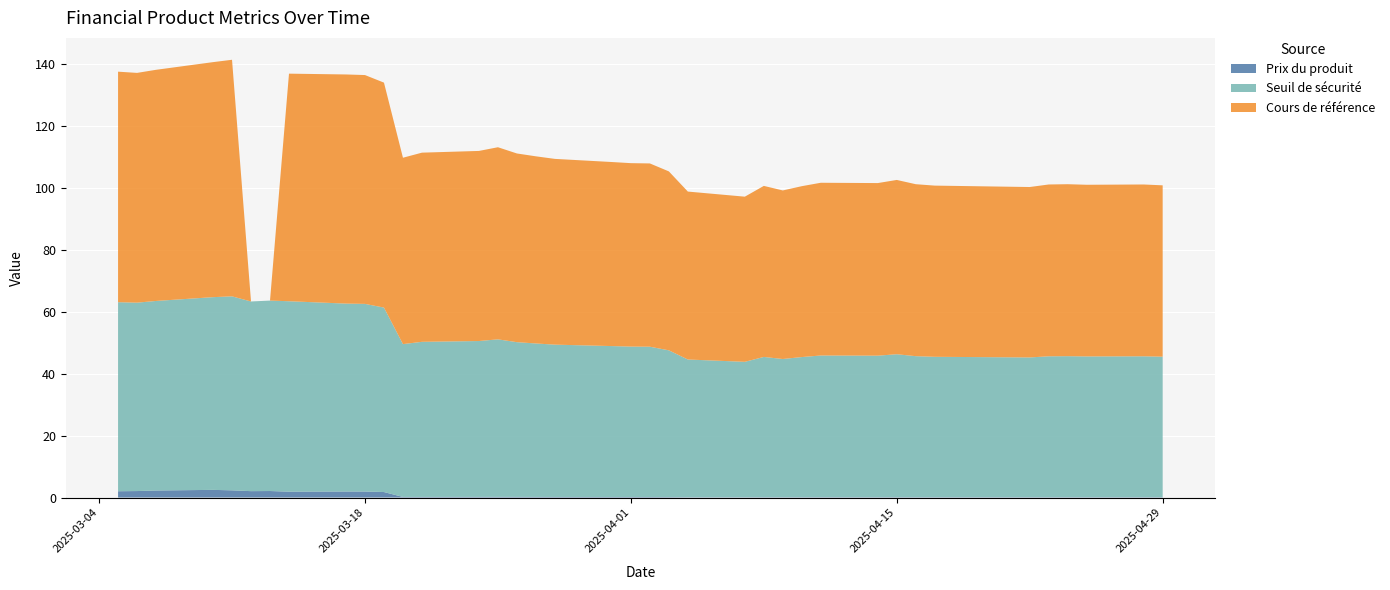

Reading left to right, transcribe all the data shown in this chart.

Seuil de securite: 2025-04-29=45.3	2025-04-28=45.5	2025-04-25=45.4	2025-04-24=45.5	2025-04-23=45.5	2025-04-22=45.1	2025-04-17=45.3	2025-04-16=45.5	2025-04-15=46.1	2025-04-14=45.7	2025-04-11=45.7	2025-04-10=45.2	2025-04-09=44.6	2025-04-08=45.3	2025-04-07=43.7	2025-04-04=44.4	2025-04-03=47.4	2025-04-02=48.5	2025-04-01=48.5	2025-03-31=48.7	2025-03-28=49.2	2025-03-27=49.5	2025-03-26=49.9	2025-03-25=50.8	2025-03-24=50.3	2025-03-21=50.1	2025-03-20=49.3	2025-03-19=59.5	2025-03-18=60.6	2025-03-17=60.6	2025-03-14=61.5	2025-03-13=61.5	2025-03-12=61.2	2025-03-11=62.6	2025-03-10=62.2	2025-03-07=61.2	2025-03-06=60.8	2025-03-05=61.0
Prix du produit: 2025-04-29=0.1	2025-04-28=0.1	2025-04-25=0.1	2025-04-24=0.1	2025-04-23=0.1	2025-04-22=0.1	2025-04-17=0.1	2025-04-16=0.1	2025-04-15=0.1	2025-04-14=0.1	2025-04-11=0.1	2025-04-10=0.1	2025-04-09=0.1	2025-04-08=0.1	2025-04-07=0.1	2025-04-04=0.1	2025-04-03=0.1	2025-04-02=0.2	2025-04-01=0.2	2025-03-31=0.2	2025-03-28=0.2	2025-03-27=0.2	2025-03-26=0.2	2025-03-25=0.2	2025-03-24=0.2	2025-03-21=0.2	2025-03-20=0.2	2025-03-19=1.8	2025-03-18=1.9	2025-03-17=1.9	2025-03-14=1.9	2025-03-13=2.1	2025-03-12=2.1	2025-03-11=2.3	2025-03-10=2.5	2025-03-07=2.3	2025-03-06=2.1	2025-03-05=2.0
Cours de reference: 2025-04-29=55.3	2025-04-28=55.5	2025-04-25=55.4	2025-04-24=55.5	2025-04-23=55.5	2025-04-22=55.0	2025-04-17=55.2	2025-04-16=55.5	2025-04-15=56.2	2025-04-14=55.7	2025-04-11=55.8	2025-04-10=55.1	2025-04-09=54.4	2025-04-08=55.2	2025-04-07=53.3	2025-04-04=54.2	2025-04-03=57.8	2025-04-02=59.1	2025-04-01=59.2	2025-03-31=59.4	2025-03-28=60.0	2025-03-27=60.4	2025-03-26=60.9	2025-03-25=62.0	2025-03-24=61.4	2025-03-21=61.0	2025-03-20=60.1	2025-03-19=72.6	2025-03-18=73.8	2025-03-17=74.0	2025-03-14=73.5	2025-03-13=0.0	2025-03-12=0.0	2025-03-11=76.3	2025-03-10=75.8	2025-03-07=74.6	2025-03-06=74.2	2025-03-05=74.4